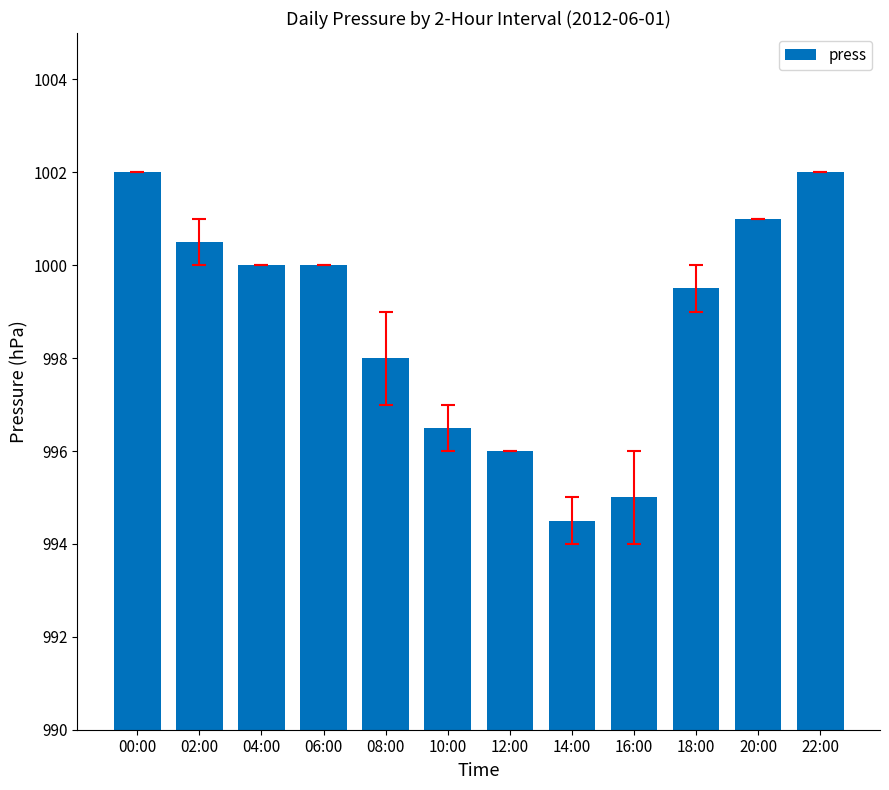

The value at 00:00 is 1002.0. True or false?

True